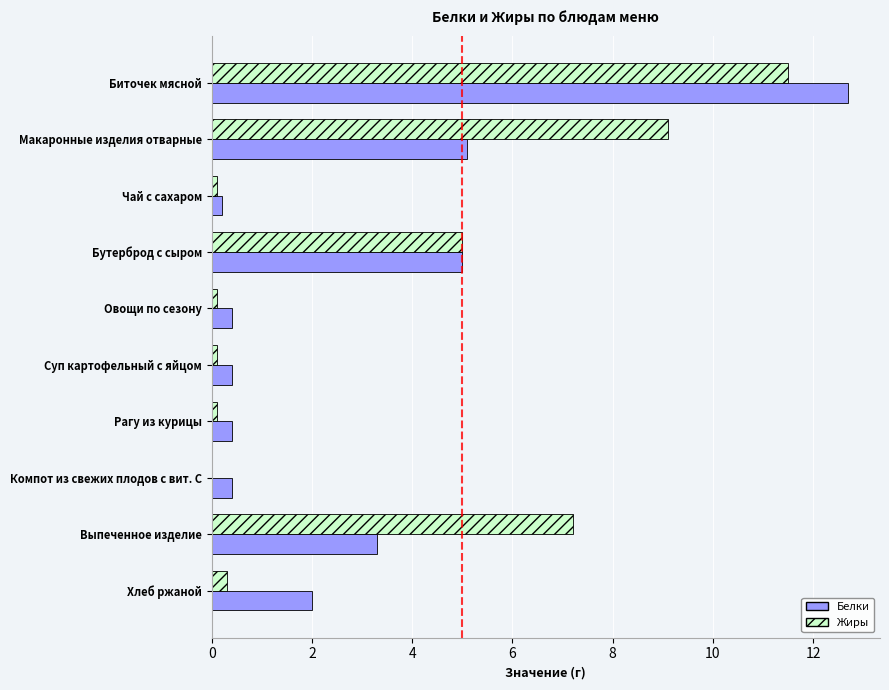

What is the highest value of the Жиры series?

11.5